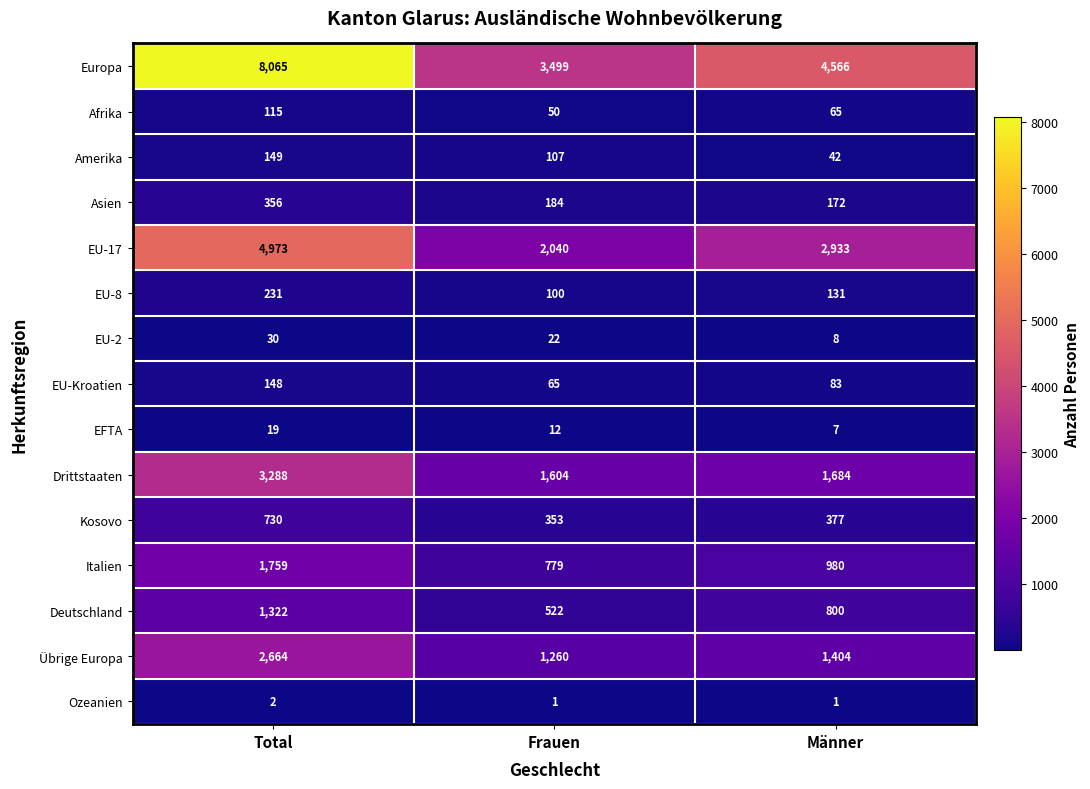

What is the difference between the highest and lowest values at Total?

8063